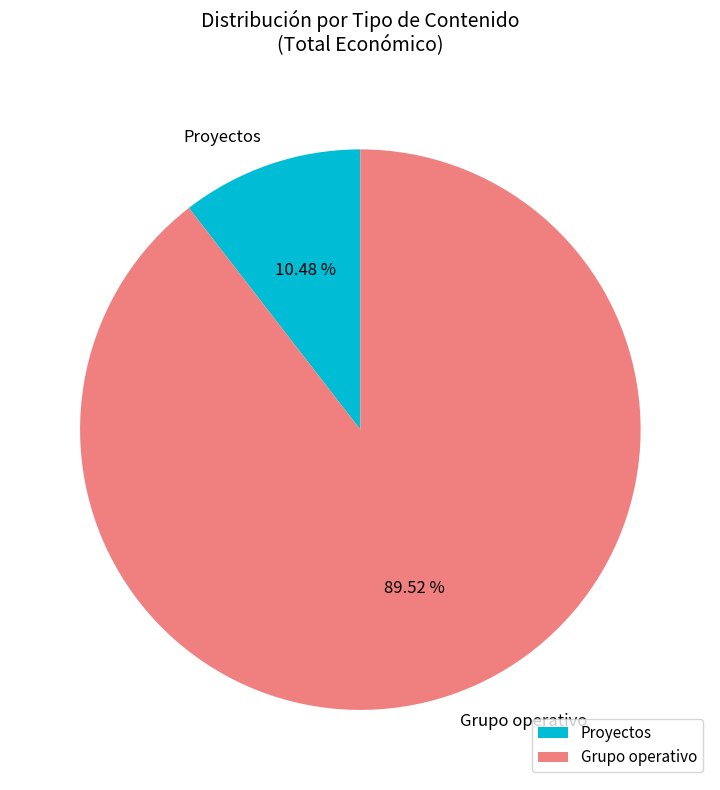

Approximately how many times larger is the value at Grupo operativo compared to Proyectos?

8.5